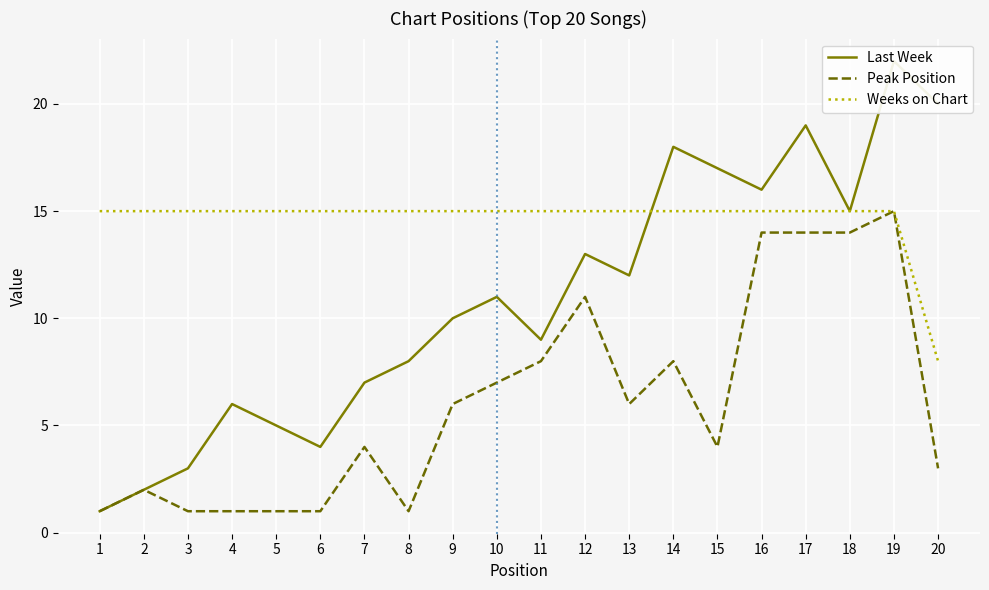

How many lines are shown in the chart?

3